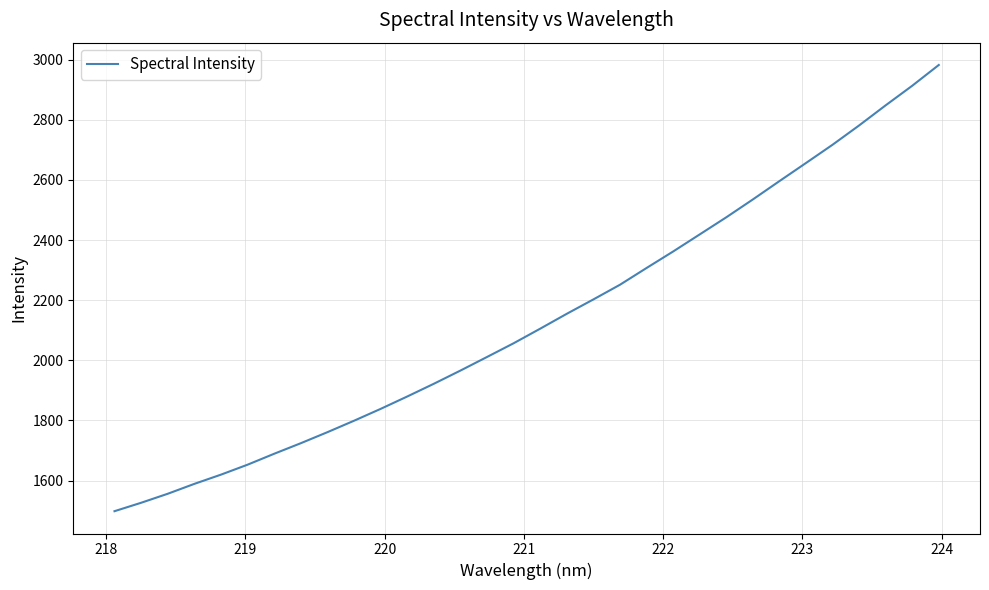

What is the sum of all values?

68402.2